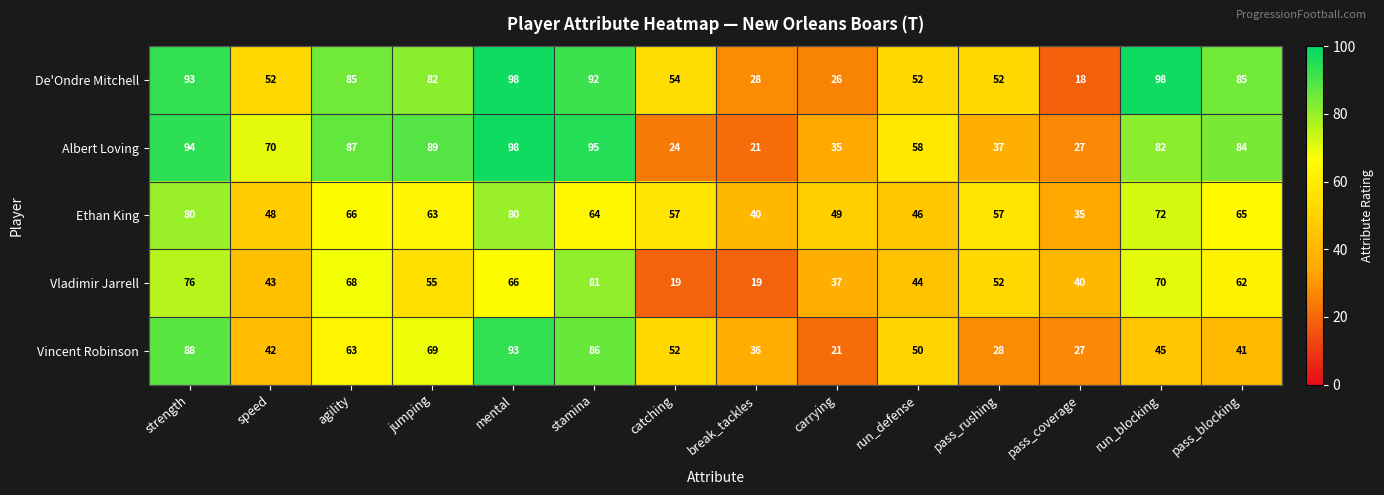

Which series changed the most between stamina and run_defense?

De'Ondre Mitchell